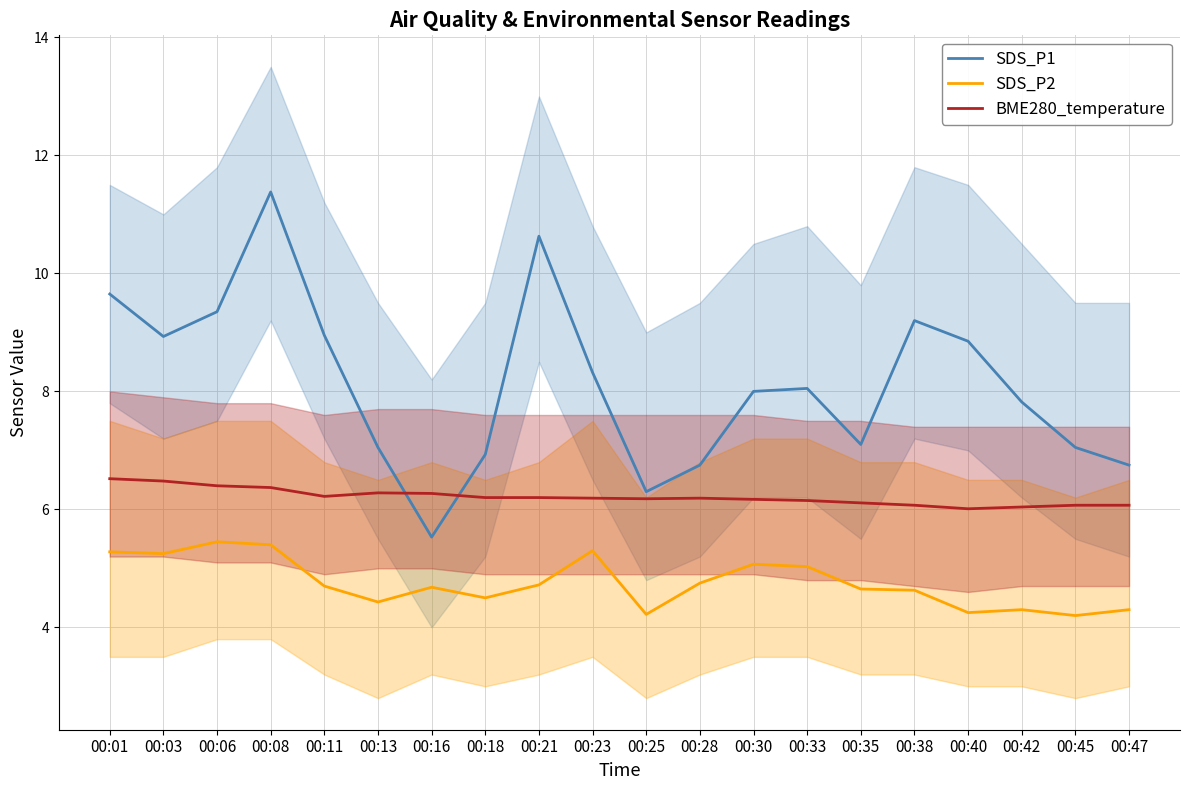

At which category does the chart reach its peak across all series?

00:08